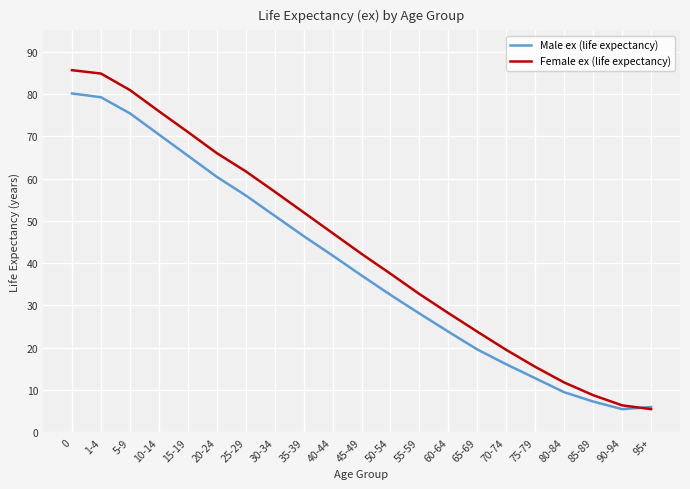

How many values in the Female ex (life expectancy) series are below 42?

10